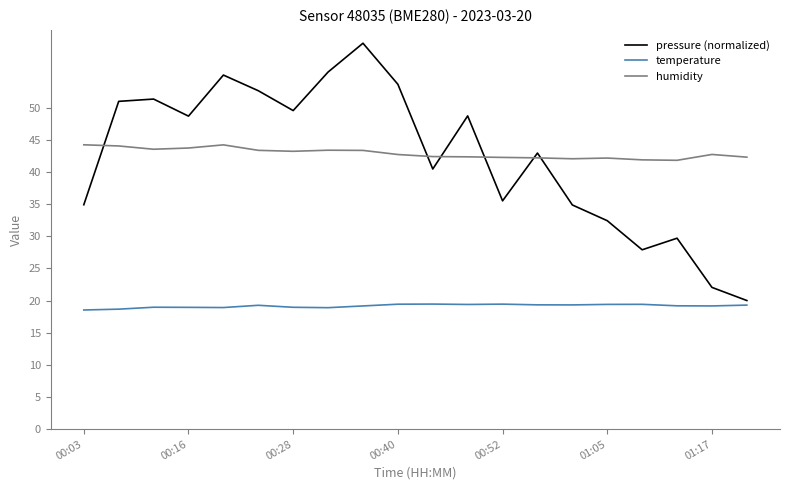

Which series has the largest range (max minus min)?

pressure (normalized)